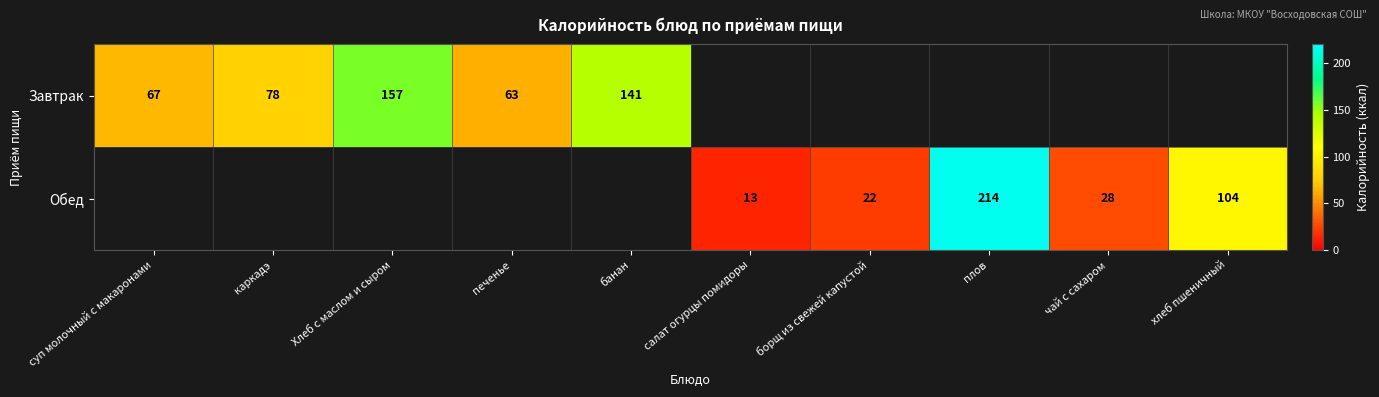

What is the smallest value displayed?

13.0